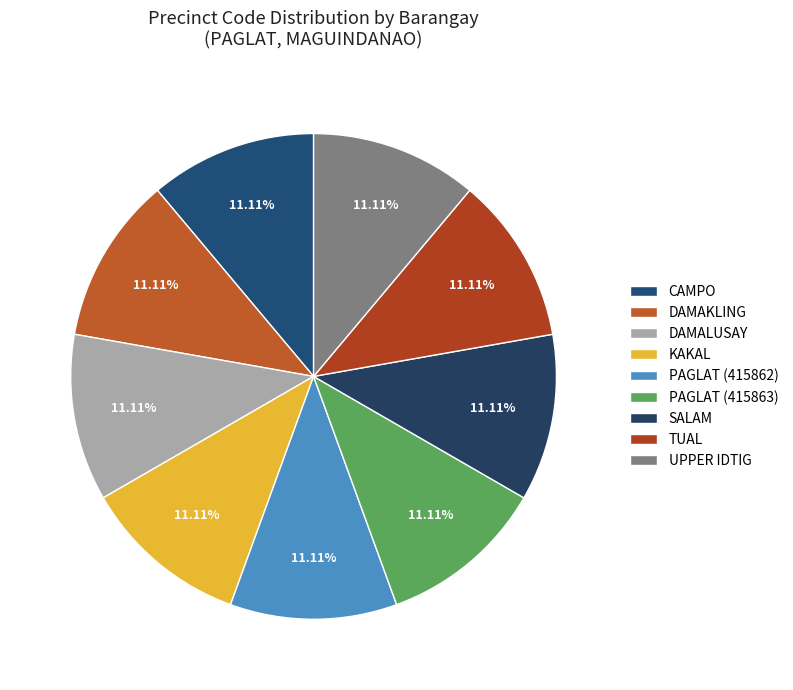

Is DAMAKLING the majority of the pie?

No